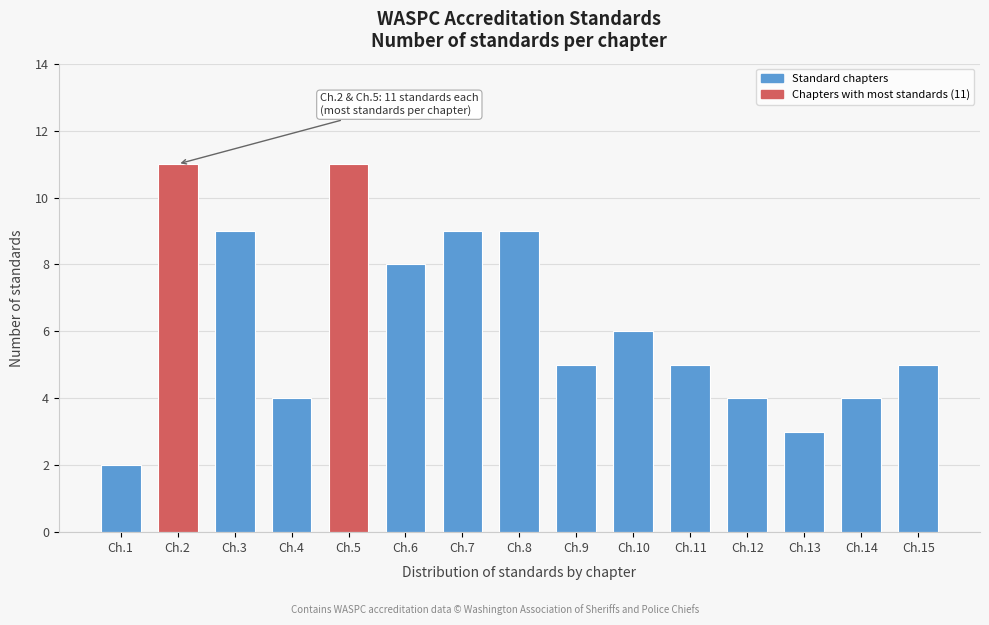

Reading right to left, extract all data points from this chart.

Ch.15=5	Ch.14=4	Ch.13=3	Ch.12=4	Ch.11=5	Ch.10=6	Ch.9=5	Ch.8=9	Ch.7=9	Ch.6=8	Ch.5=11	Ch.4=4	Ch.3=9	Ch.2=11	Ch.1=2